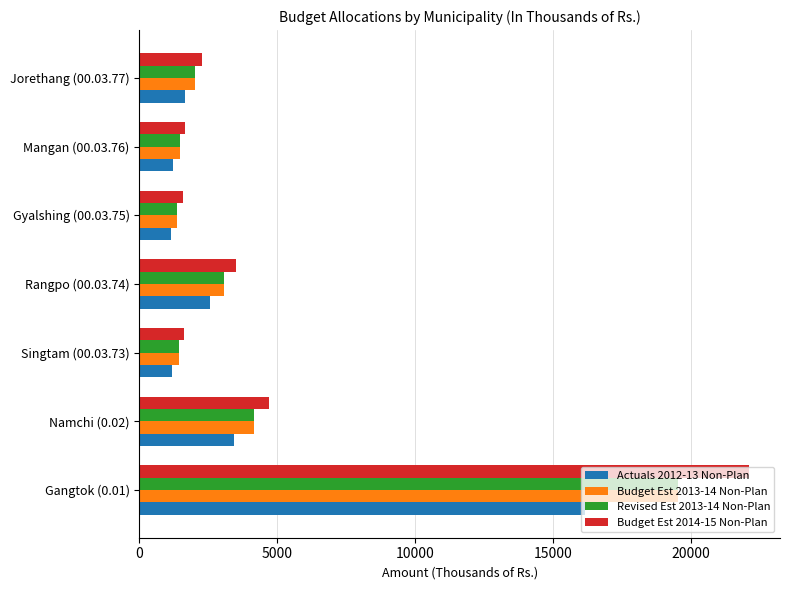

At which category does the chart reach its peak across all series?

Gangtok (0.01)